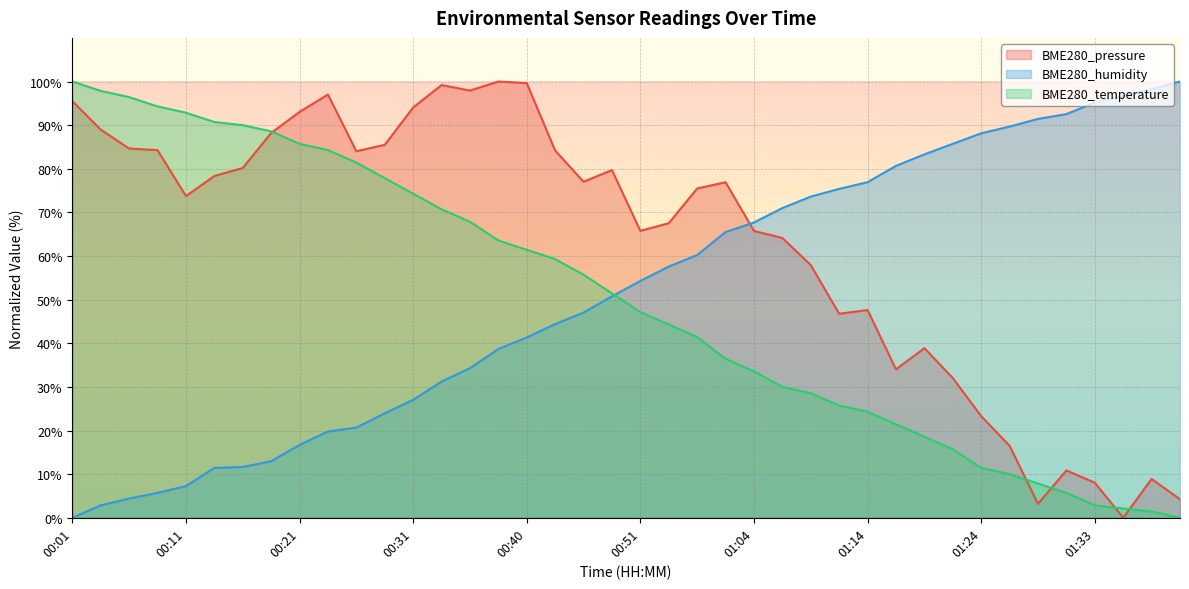

Reading left to right, transcribe all the data shown in this chart.

BME280_pressure: 00:01=95.5	00:03=89.0	00:06=84.6	00:08=84.3	00:11=73.7	00:13=78.3	00:16=80.2	00:18=88.2	00:21=93.0	00:23=97.0	00:26=84.0	00:28=85.5	00:31=94.0	00:33=99.2	00:35=97.9	00:38=100.0	00:40=99.6	00:43=84.2	00:46=77.0	00:49=79.7	00:51=65.8	00:54=67.5	00:56=75.5	01:01=76.9	01:04=65.8	01:06=64.1	01:09=57.9	01:11=46.8	01:14=47.6	01:16=34.0	01:19=38.9	01:21=32.0	01:24=23.3	01:26=16.5	01:28=3.2	01:31=10.9	01:33=8.0	01:36=0.0	01:38=8.9	01:41=4.2
BME280_humidity: 00:01=0.0	00:03=2.9	00:06=4.4	00:08=5.7	00:11=7.3	00:13=11.4	00:16=11.6	00:18=13.0	00:21=16.7	00:23=19.8	00:26=20.7	00:28=24.0	00:31=27.0	00:33=31.2	00:35=34.3	00:38=38.7	00:40=41.3	00:43=44.4	00:46=47.0	00:49=50.8	00:51=54.3	00:54=57.6	00:56=60.2	01:01=65.5	01:04=67.7	01:06=71.0	01:09=73.6	01:11=75.4	01:14=76.9	01:16=80.7	01:19=83.3	01:21=85.7	01:24=88.1	01:26=89.7	01:28=91.4	01:31=92.5	01:33=95.2	01:36=96.7	01:38=98.2	01:41=100.0
BME280_temperature: 00:01=100.0	00:03=97.9	00:06=96.4	00:08=94.3	00:11=92.9	00:13=90.7	00:16=90.0	00:18=88.6	00:21=85.7	00:23=84.3	00:26=81.4	00:28=77.9	00:31=74.3	00:33=70.7	00:35=67.9	00:38=63.6	00:40=61.4	00:43=59.3	00:46=55.7	00:49=51.4	00:51=47.1	00:54=44.3	00:56=41.4	01:01=36.4	01:04=33.6	01:06=30.0	01:09=28.6	01:11=25.7	01:14=24.3	01:16=21.4	01:19=18.6	01:21=15.7	01:24=11.4	01:26=10.0	01:28=7.9	01:31=5.7	01:33=2.9	01:36=2.1	01:38=1.4	01:41=0.0